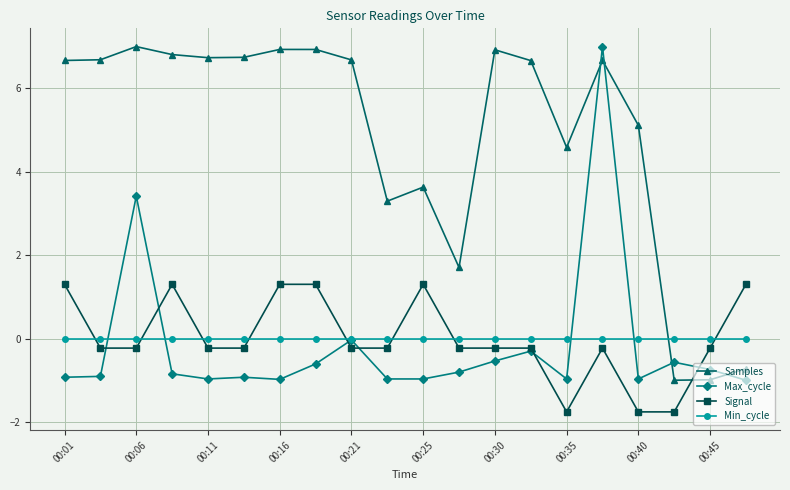

Which series ends up on top after the final intersection of Signal and Max_cycle?

Signal